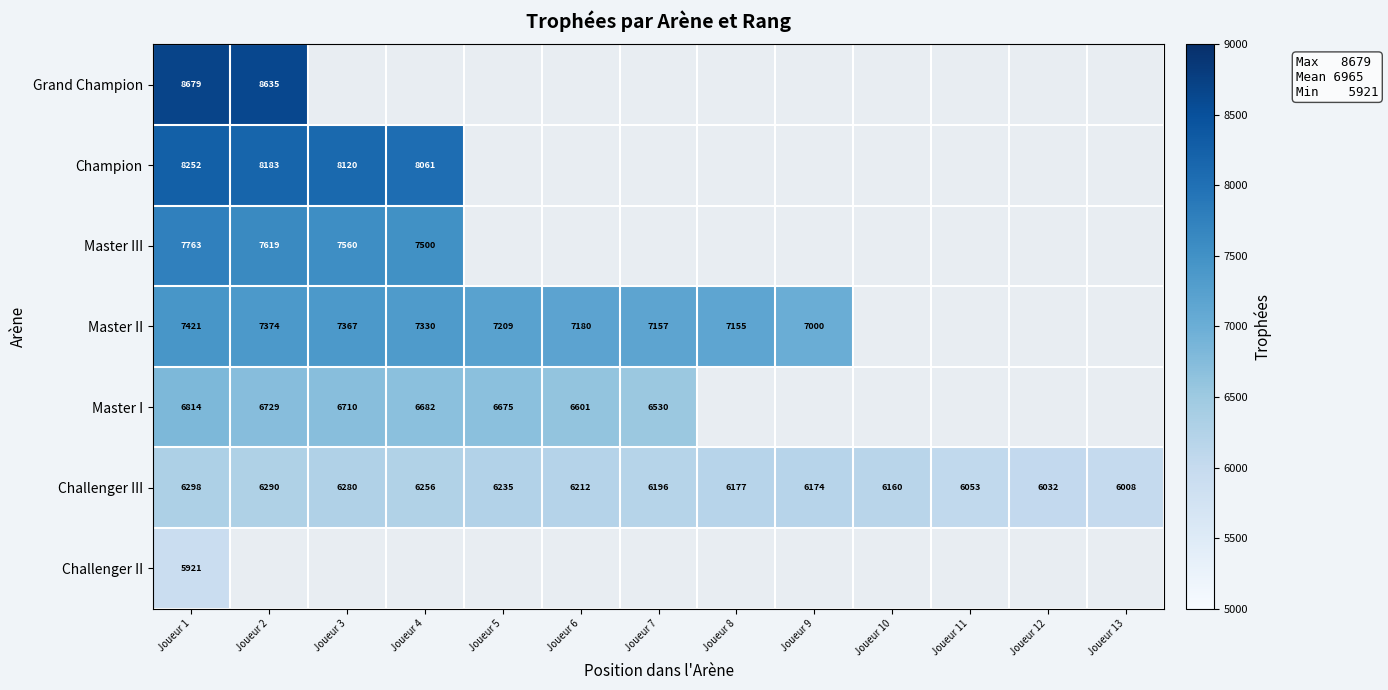

What is the highest value of the Challenger III series?

6298